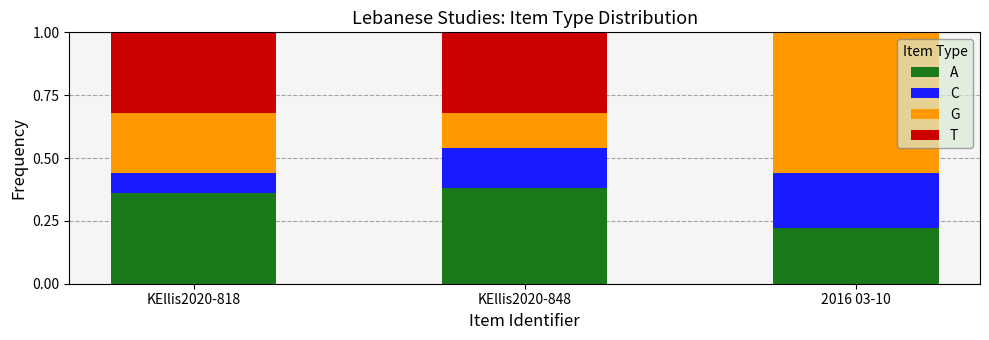

How many categories are shown in the chart?

3